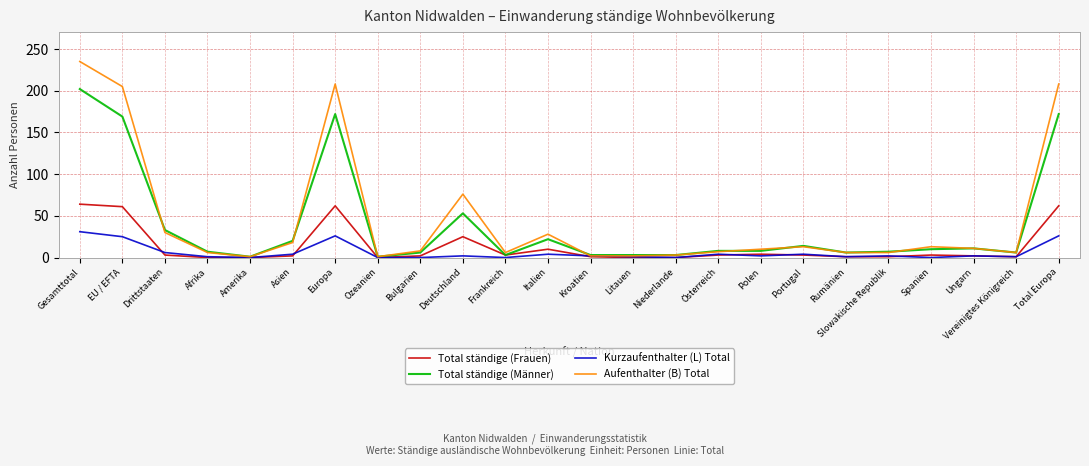

Rank the series by their maximum value, from lowest to highest.

Kurzaufenthalter (L) Total, Total ständige (Frauen), Total ständige (Männer), Aufenthalter (B) Total